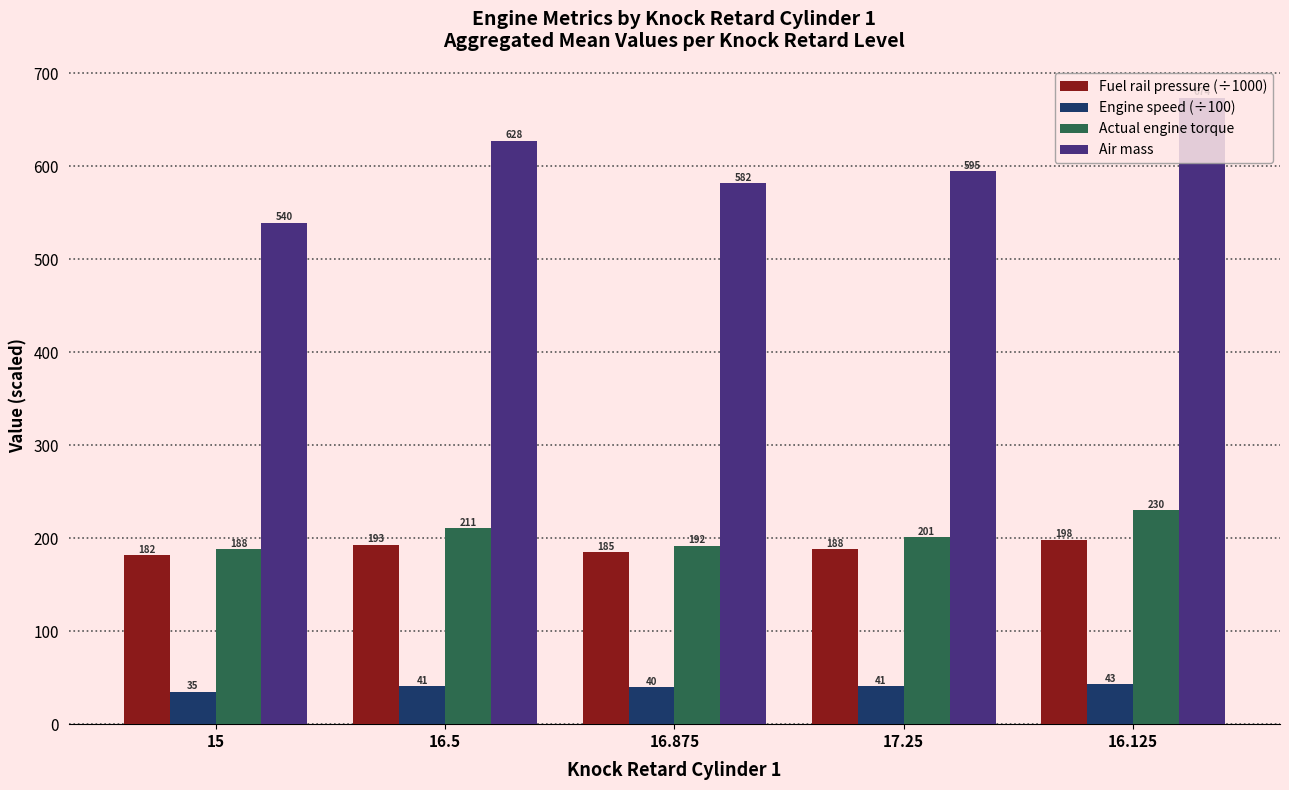

The value of Air mass at 16.875 is 768.9. True or false?

False